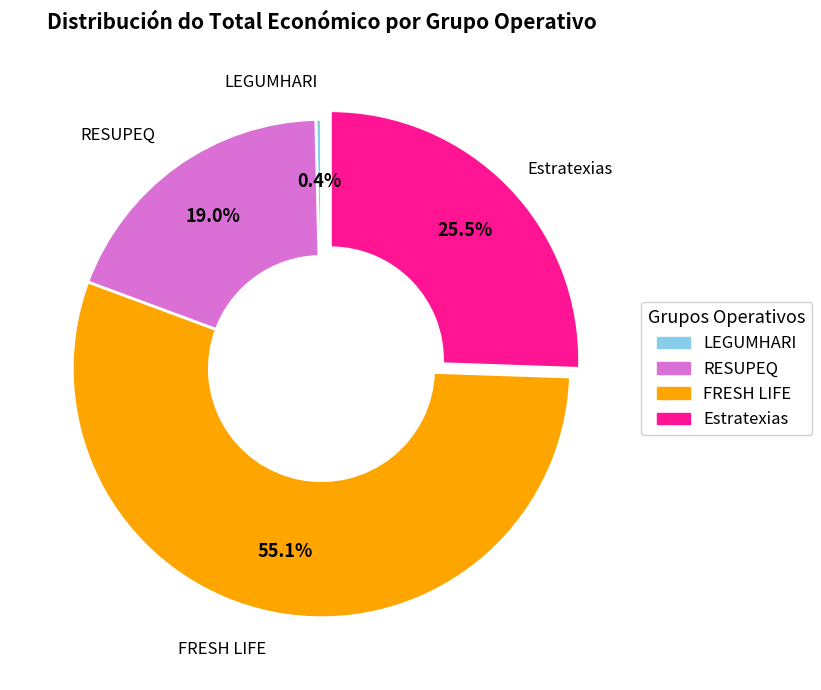

Which has a higher value, RESUPEQ or FRESH LIFE?

FRESH LIFE